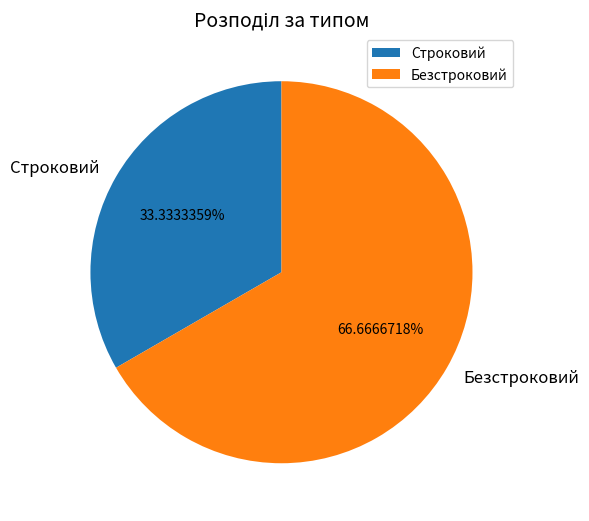

What is the largest slice in the pie chart?

Безстроковий